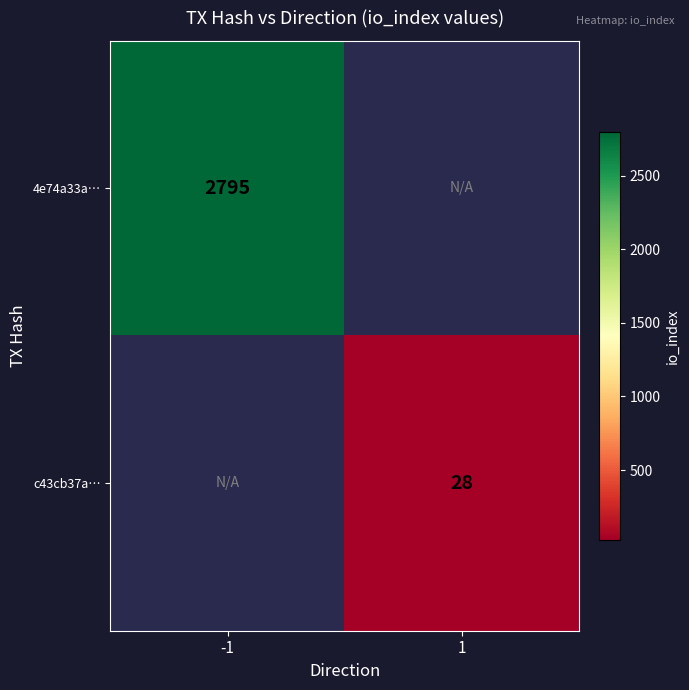

At which category does the chart reach its minimum across all series?

1